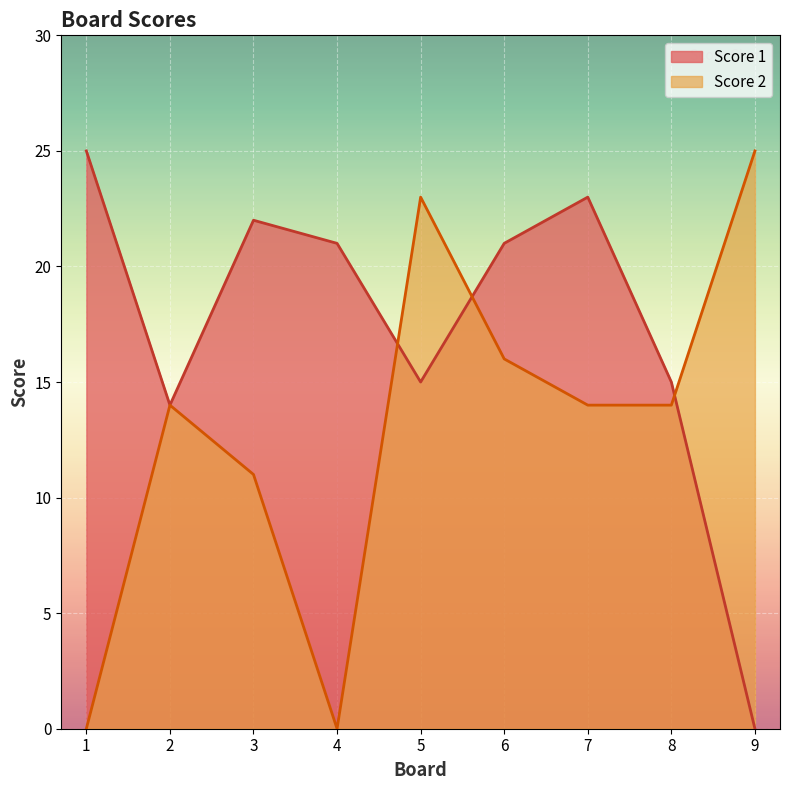

List the labels in order of Score 1 value, largest first.

1, 7, 3, 4, 6, 5, 8, 2, 9